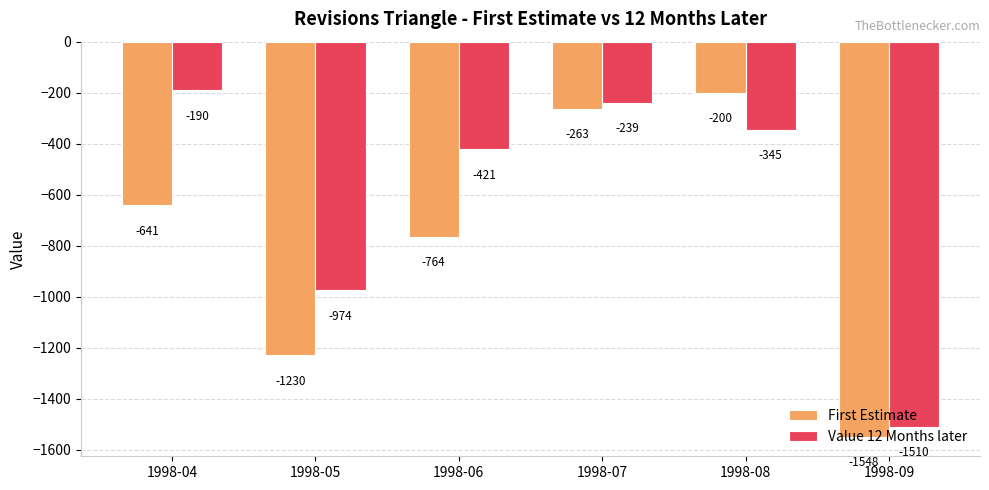

Where does the First Estimate series first go above -641?

1998-07